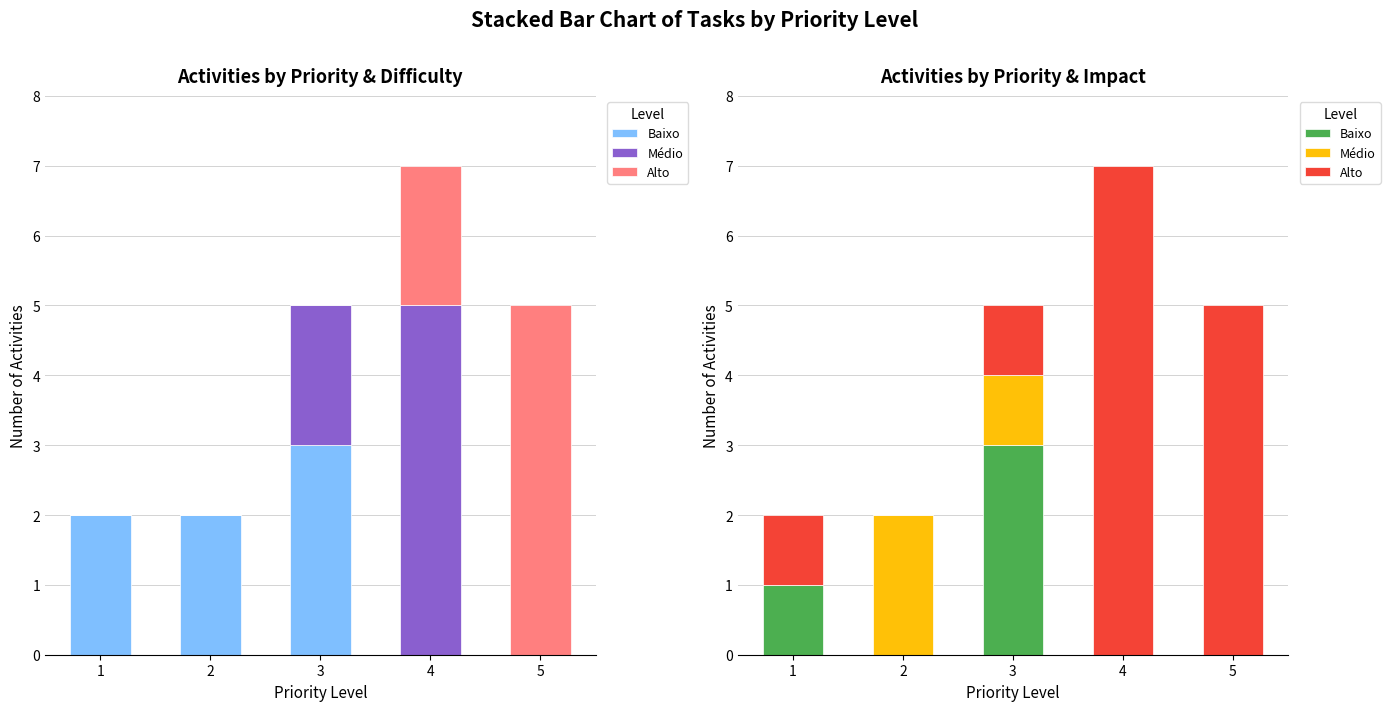

The value of Baixo at 3 is 3. True or false?

True